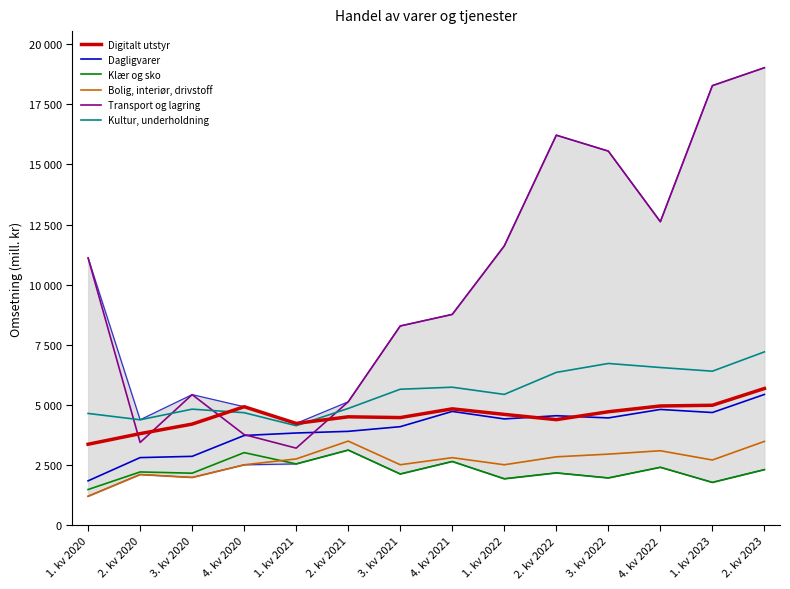

List the series in order of their peak value, lowest first.

Klær og sko, Bolig, interiør, drivstoff, Dagligvarer, Digitalt utstyr, Kultur, underholdning, Transport og lagring